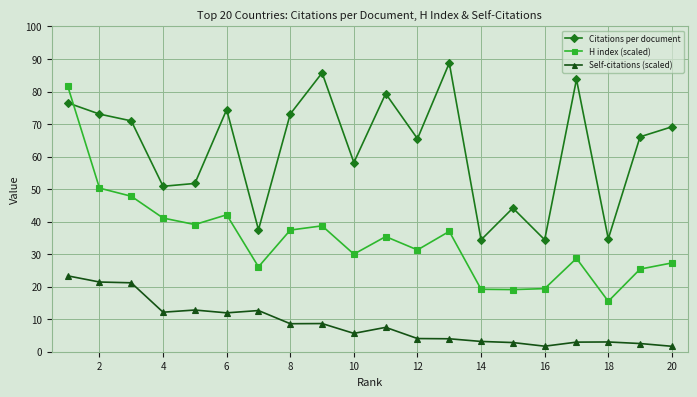

True or false: Citations per document has more than 2 points higher than both neighbors.

True